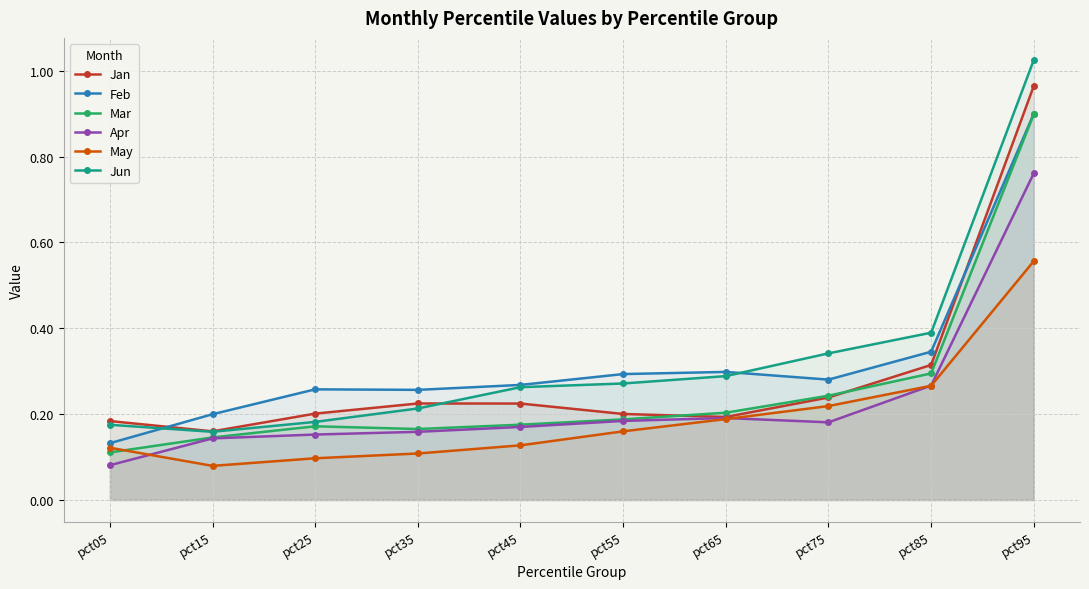

Reading right to left, transcribe all the data shown in this chart.

Jan: 1.0	0.3	0.2	0.2	0.2	0.2	0.2	0.2	0.2	0.2
Feb: 0.9	0.3	0.3	0.3	0.3	0.3	0.3	0.3	0.2	0.1
Mar: 0.9	0.3	0.2	0.2	0.2	0.2	0.2	0.2	0.1	0.1
Apr: 0.8	0.3	0.2	0.2	0.2	0.2	0.2	0.2	0.1	0.1
May: 0.6	0.3	0.2	0.2	0.2	0.1	0.1	0.1	0.1	0.1
Jun: 1.0	0.4	0.3	0.3	0.3	0.3	0.2	0.2	0.2	0.2